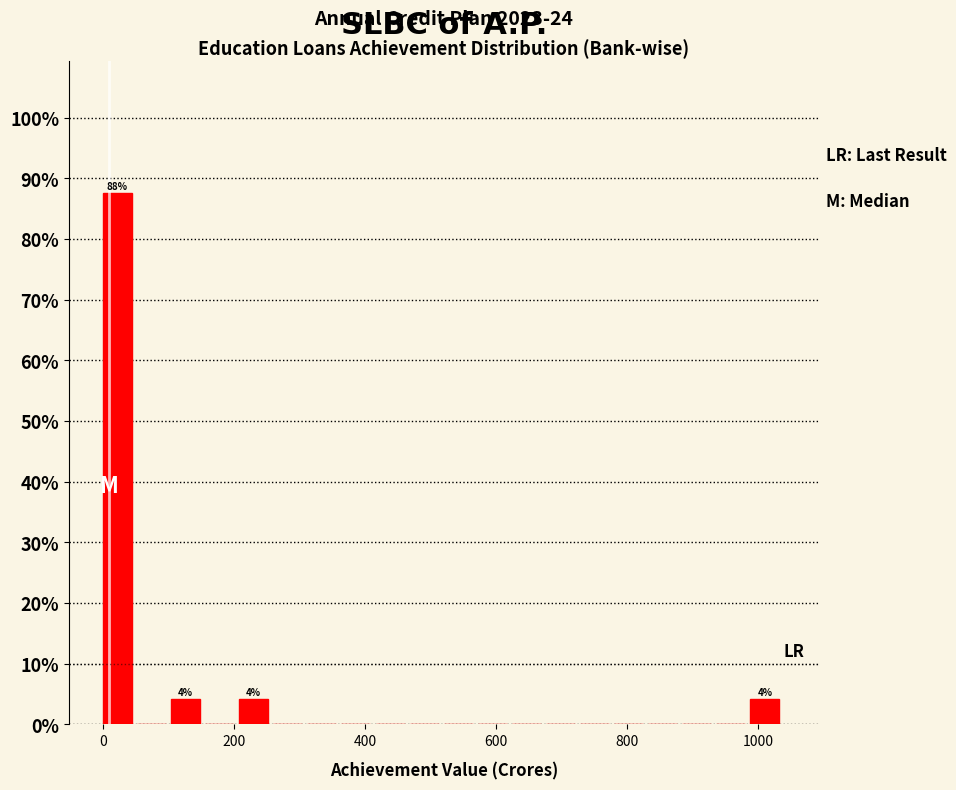

Read against the x-axis, roughly where is the centre of the tallest bar?

20